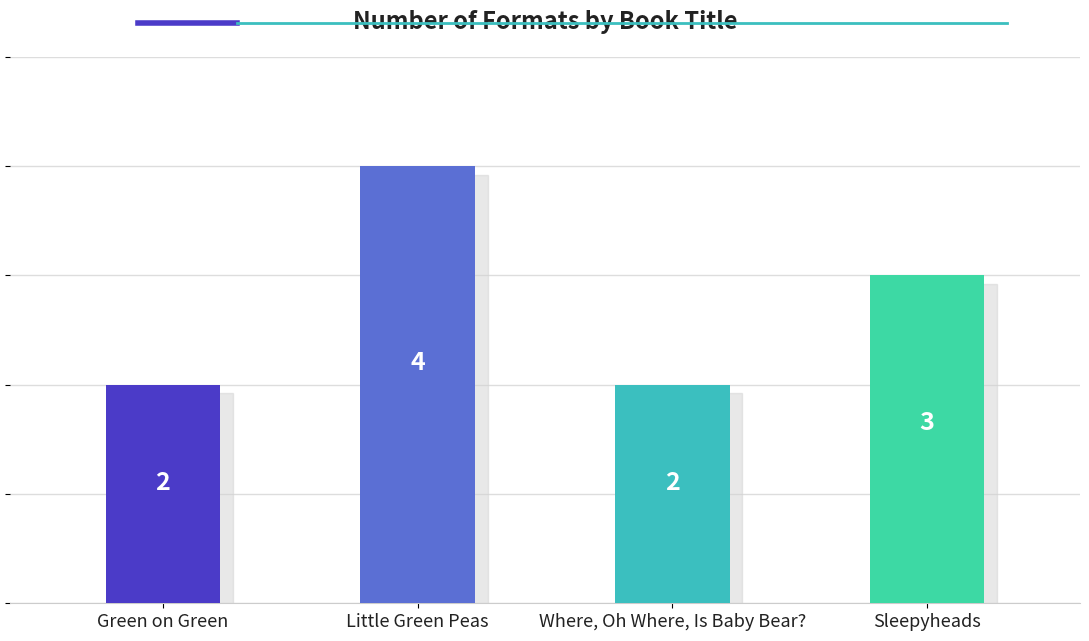

Between Sleepyheads and Little Green Peas, which is larger?

Little Green Peas